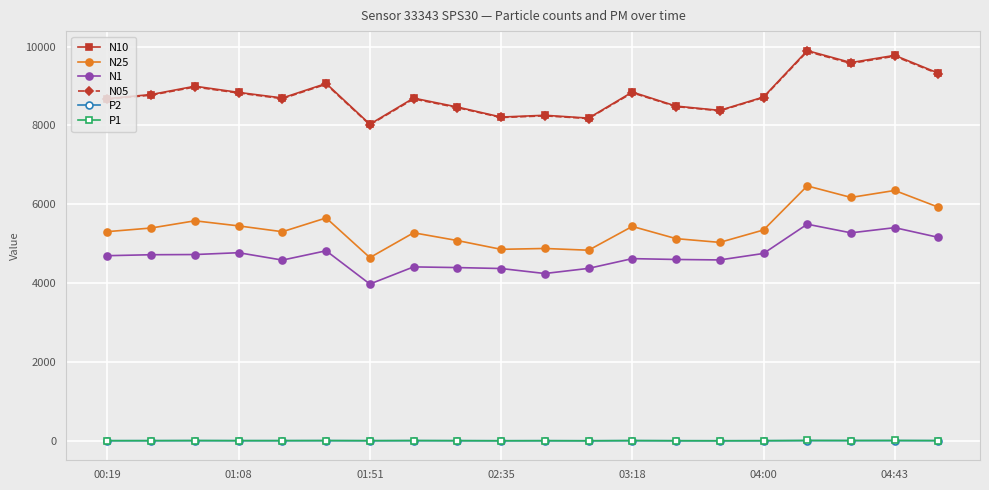

What is the highest value of the N25 series?

6467.2